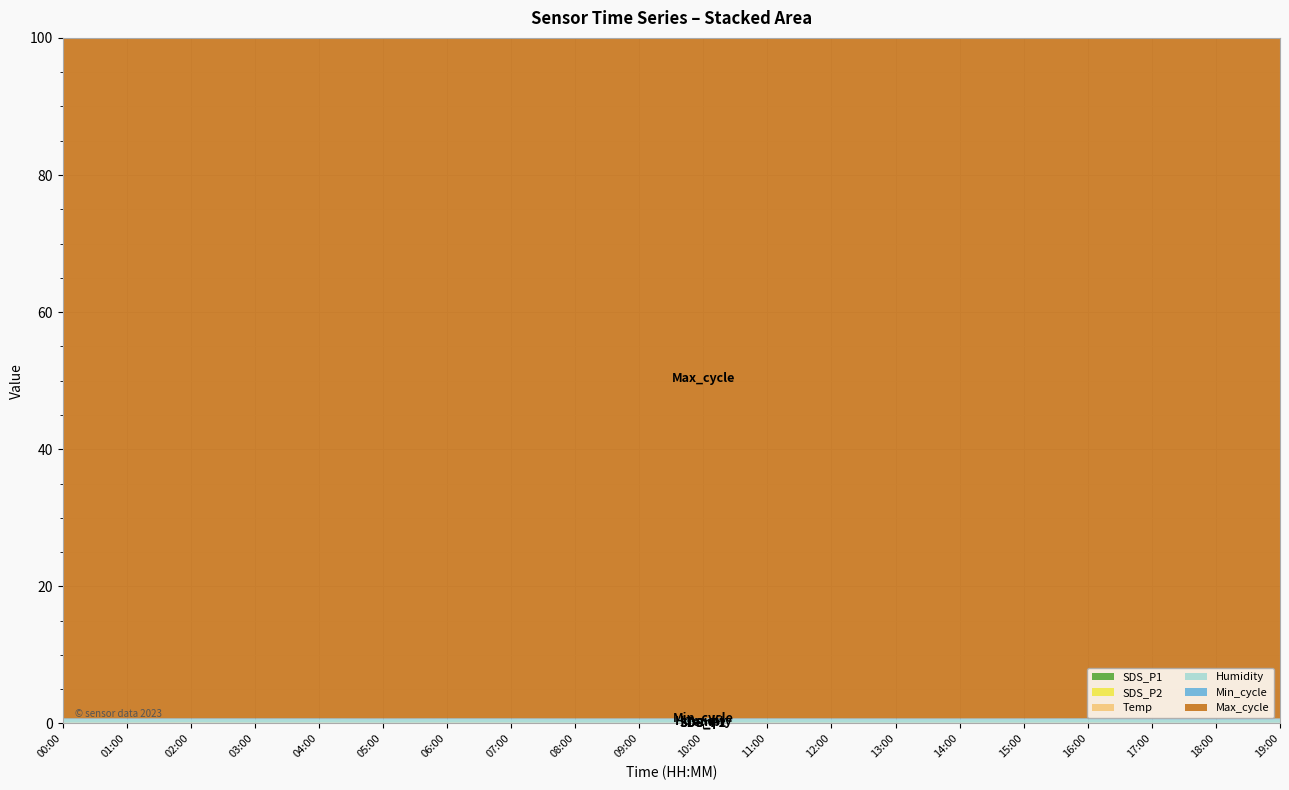

Reading right to left, list all the values displayed in this chart.

SDS_P1: 19:00=3.5	18:00=3.1	17:00=4.0	16:00=6.3	15:00=4.3	14:00=4.8	13:00=4.2	12:00=5.3	11:00=5.9	10:00=5.2	09:00=4.2	08:00=3.7	07:00=5.7	06:00=6.2	05:00=4.6	04:00=6.6	03:00=5.7	02:00=9.1	01:00=5.5	00:00=5.9
SDS_P2: 19:00=2.4	18:00=1.9	17:00=2.5	16:00=2.8	15:00=2.4	14:00=2.4	13:00=2.4	12:00=2.6	11:00=2.2	10:00=2.0	09:00=2.5	08:00=2.4	07:00=2.7	06:00=2.4	05:00=1.9	04:00=2.2	03:00=2.2	02:00=2.3	01:00=2.4	00:00=2.2
Temp: 19:00=15.2	18:00=15.2	17:00=15.2	16:00=15.3	15:00=15.3	14:00=15.3	13:00=15.3	12:00=15.3	11:00=15.3	10:00=15.4	09:00=15.4	08:00=15.4	07:00=15.4	06:00=15.4	05:00=15.5	04:00=15.5	03:00=15.6	02:00=15.6	01:00=15.6	00:00=15.6
Humidity: 19:00=99.9	18:00=99.9	17:00=99.9	16:00=99.9	15:00=99.9	14:00=99.9	13:00=99.9	12:00=99.9	11:00=99.9	10:00=99.9	09:00=99.9	08:00=99.9	07:00=99.9	06:00=99.9	05:00=99.9	04:00=99.9	03:00=99.9	02:00=99.9	01:00=99.9	00:00=99.9
Min_cycle: 19:00=28.0	18:00=28.0	17:00=28.0	16:00=28.0	15:00=28.0	14:00=28.0	13:00=28.0	12:00=28.0	11:00=28.0	10:00=28.0	09:00=28.0	08:00=28.0	07:00=28.0	06:00=28.0	05:00=28.0	04:00=28.0	03:00=28.0	02:00=28.0	01:00=28.0	00:00=28.0
Max_cycle: 19:00=20073.0	18:00=20471.0	17:00=20112.0	16:00=20033.0	15:00=20037.0	14:00=20190.0	13:00=20049.0	12:00=20111.0	11:00=20041.0	10:00=20056.0	09:00=20049.0	08:00=20052.0	07:00=20064.0	06:00=20045.0	05:00=20041.0	04:00=20045.0	03:00=20041.0	02:00=20476.0	01:00=20073.0	00:00=20030.0